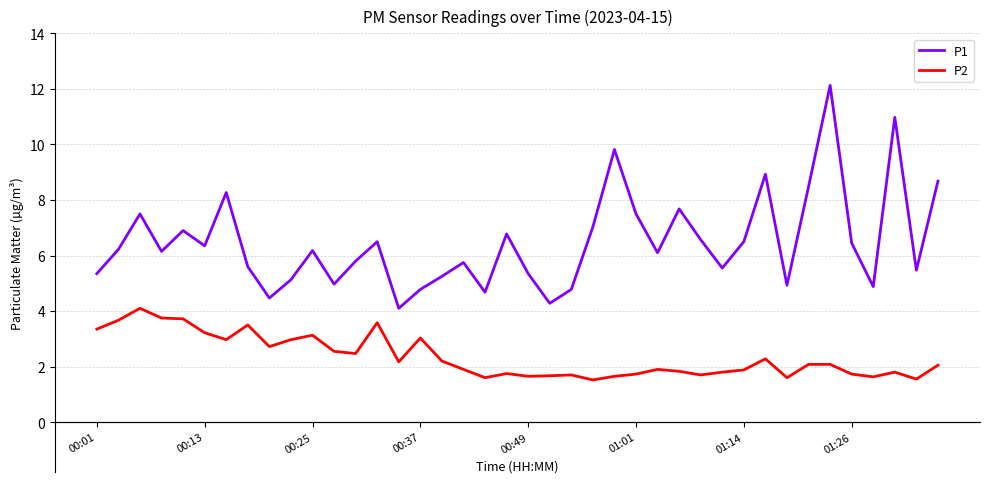

True or false: P2 and P1 intersect in this chart.

False